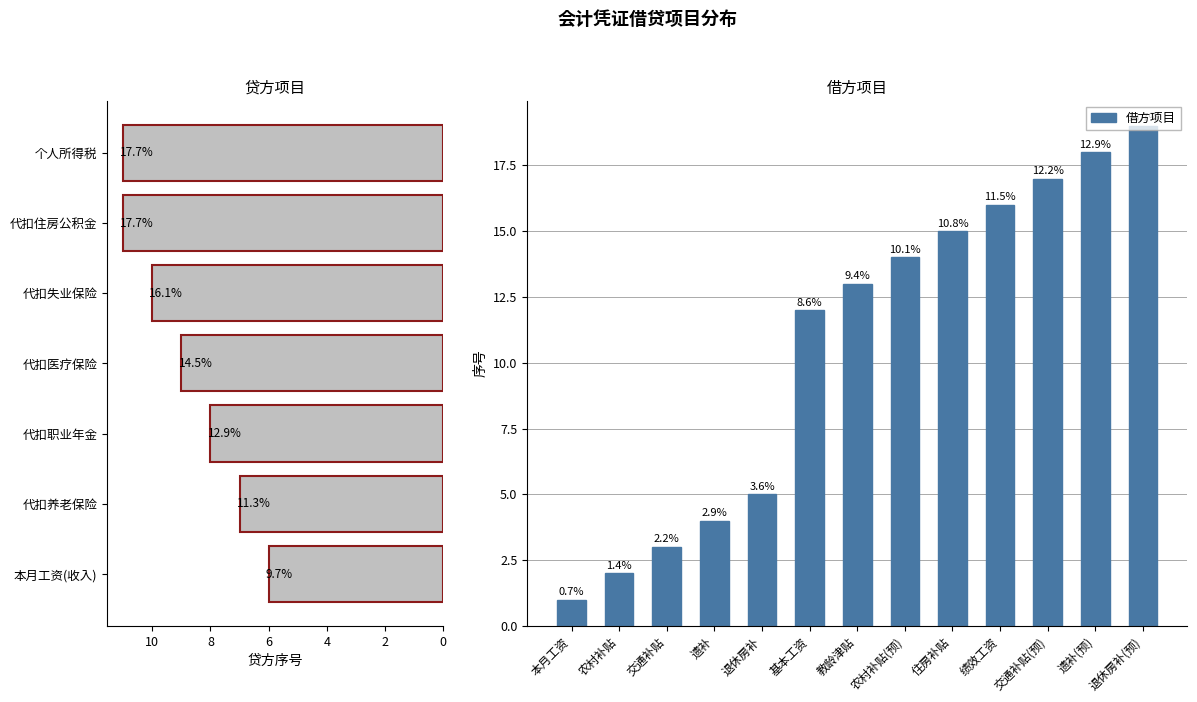

The value at 交通补贴 is 3. True or false?

True